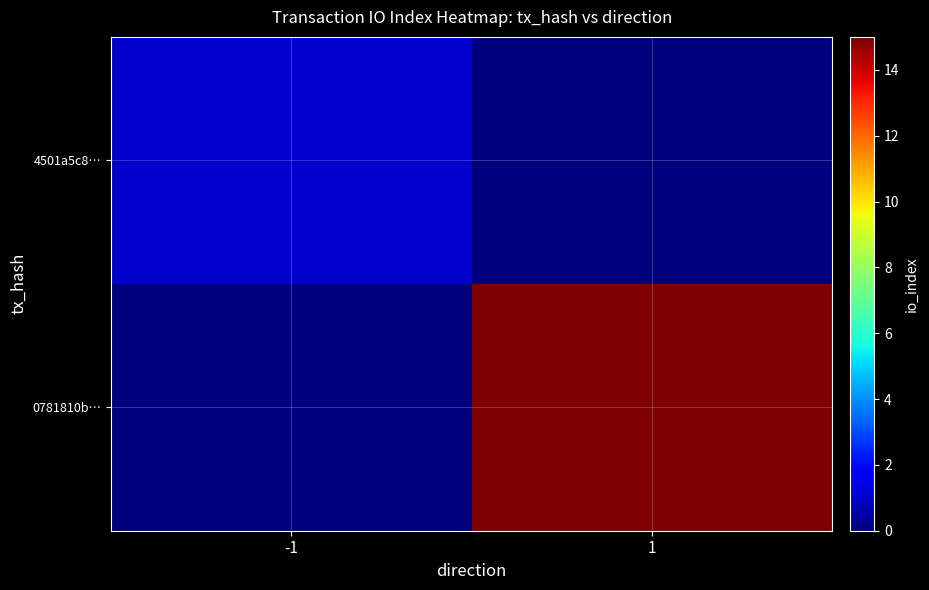

Reading left to right, list all the values displayed in this chart.

4501a5c8…: -1=1	1=0
0781810b…: -1=0	1=15